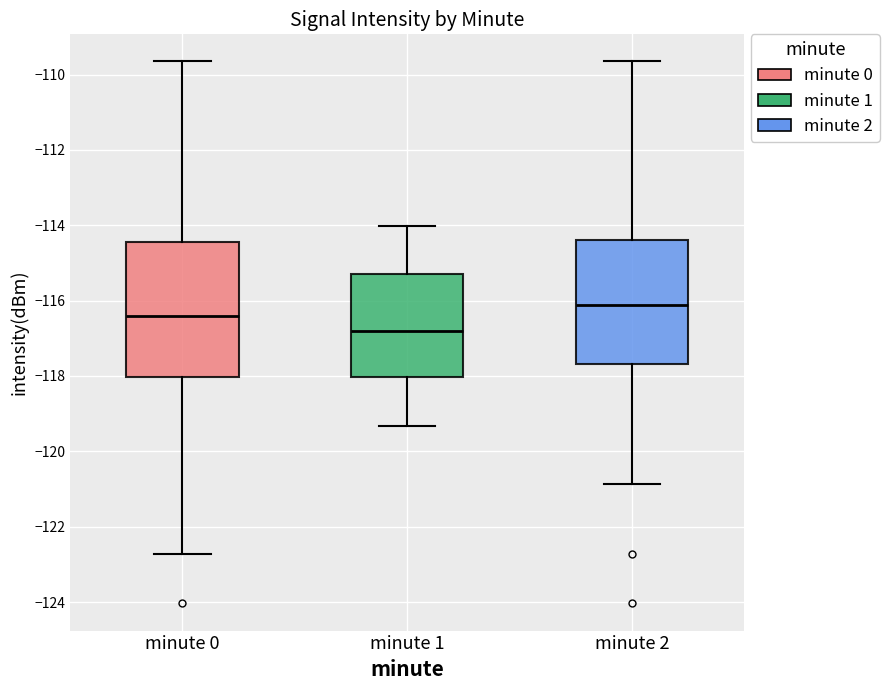

Comparing the boxes themselves (not the whiskers), which one is the tallest?

minute 0